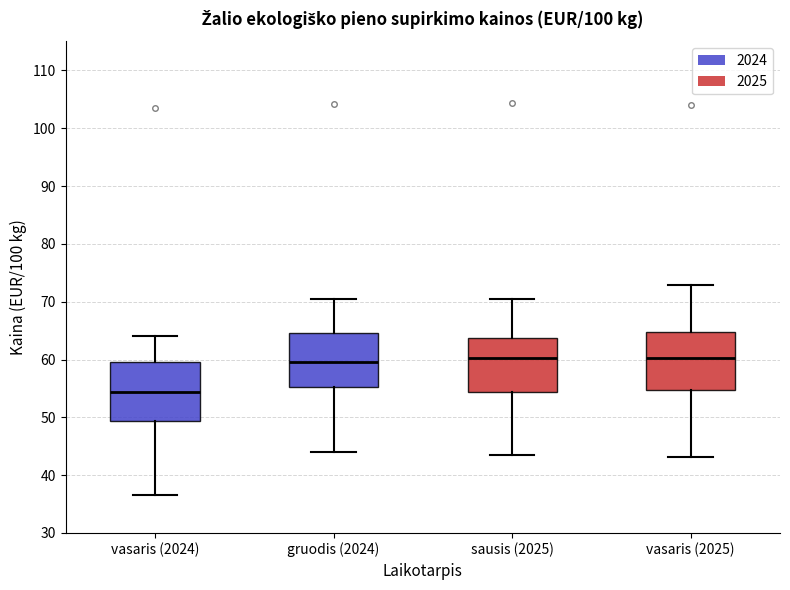

Reading left to right, transcribe this box plot: for each box, give where its median line is, the range the box spans, and where its two whiskers end, as read against the y-axis. The values are not printed on the chart, so give them approximately, as read against the axis.

vasaris (2024): median 54, box 49 to 60, whiskers 37 to 64
gruodis (2024): median 60, box 55 to 65, whiskers 44 to 71
sausis (2025): median 60, box 54 to 64, whiskers 44 to 71
vasaris (2025): median 60, box 55 to 65, whiskers 43 to 73